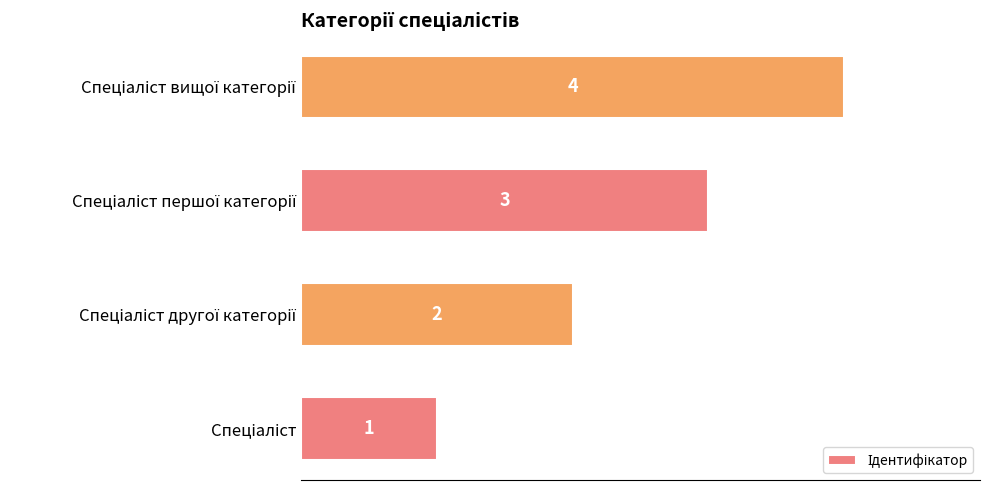

What is the sum of all values?

10